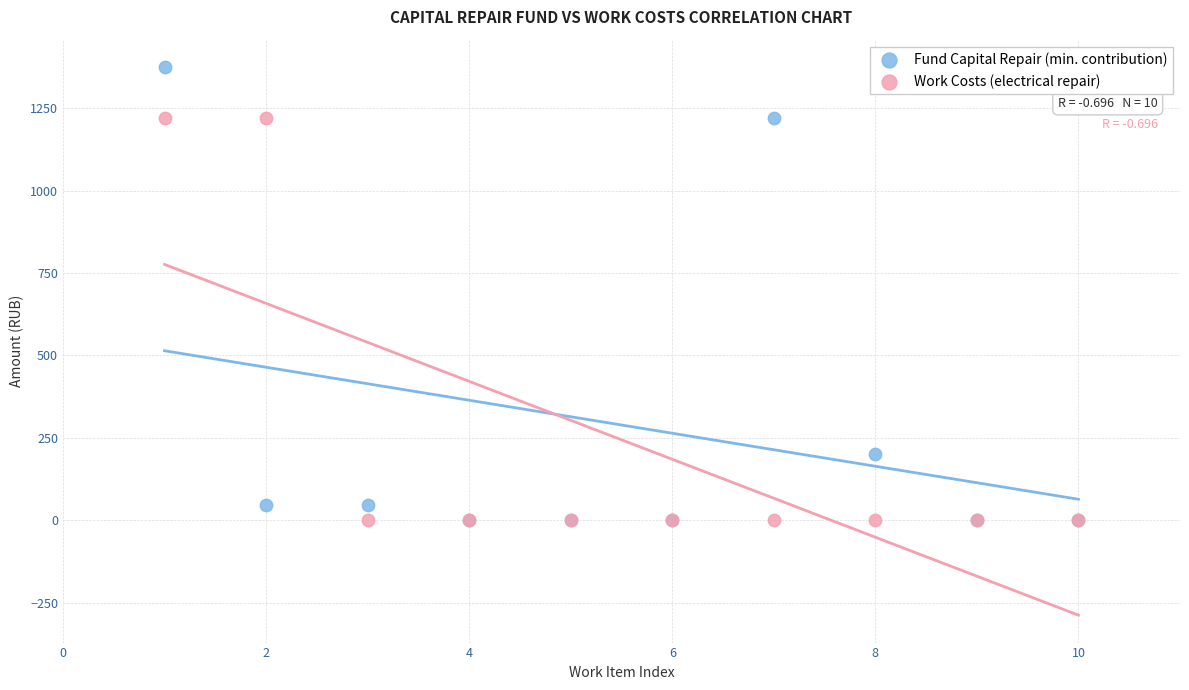

Which series has the widest spread of Y values?

Fund Capital Repair (min. contribution)